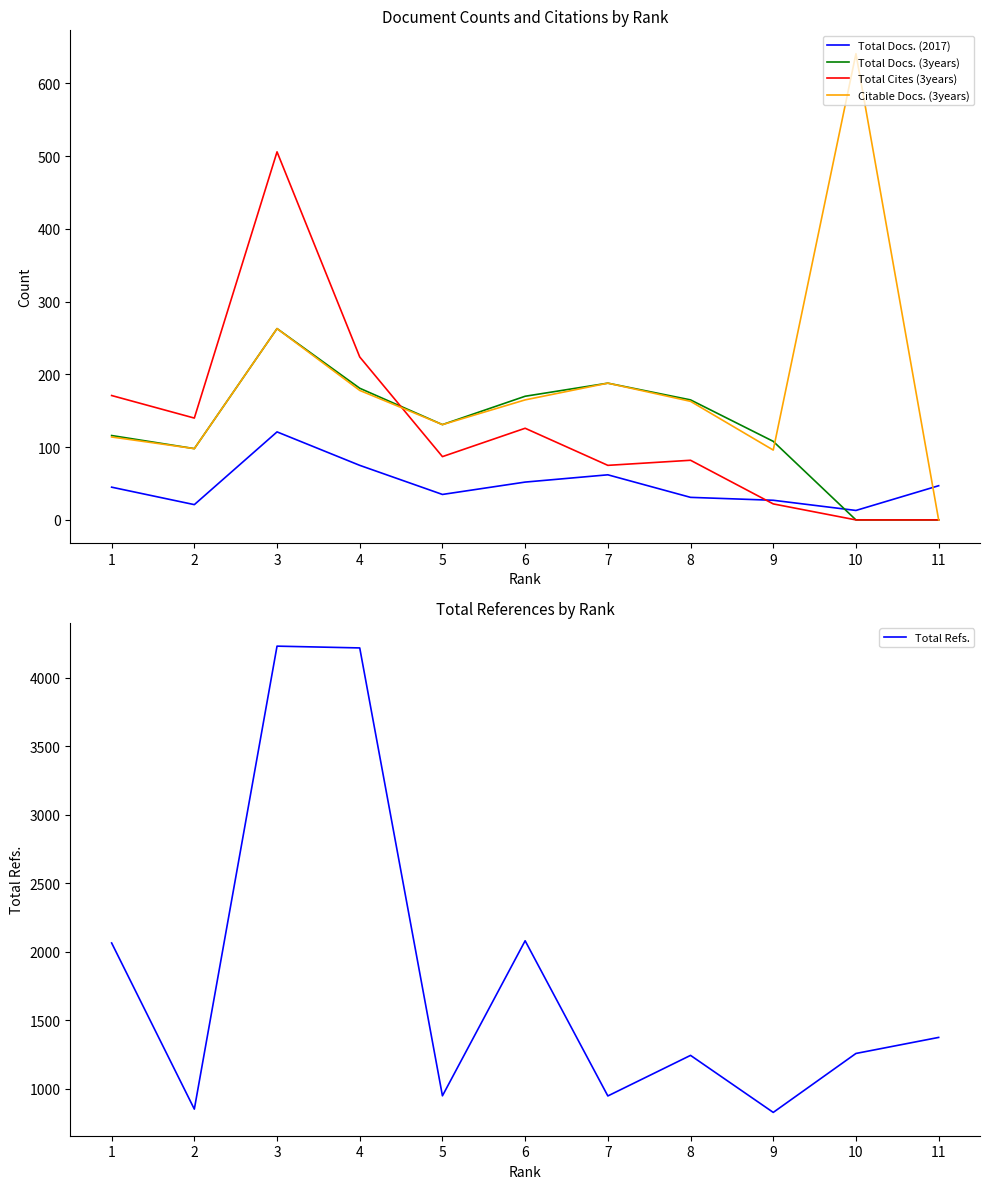

What is the value of the Total Refs. point at the 1st from the left?

2064